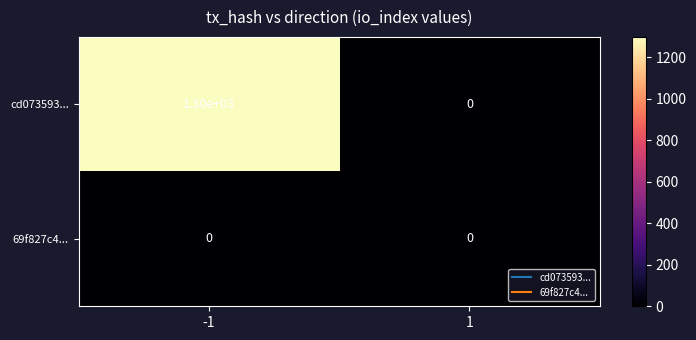

What is the sum of the cd073593... values at 1 and -1?

1300